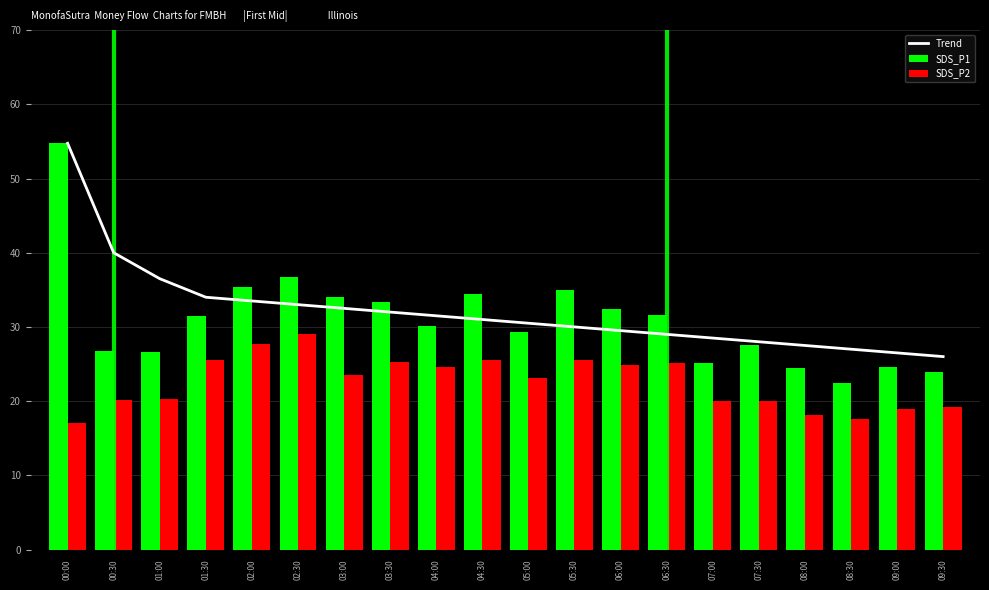

At which category is the sum across all series the highest?

00:00